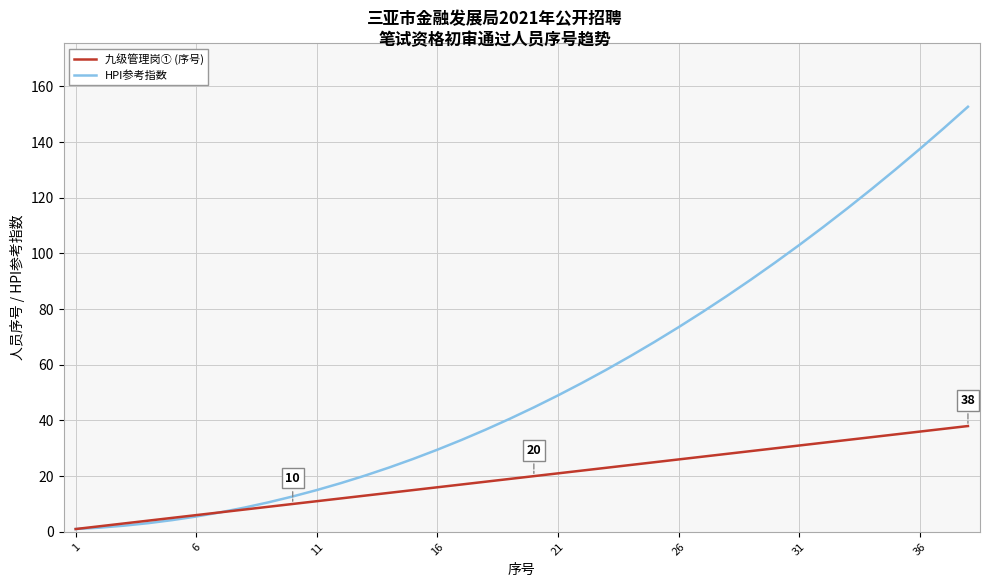

List the series in order of their peak value, highest first.

HPI参考指数, 九级管理岗① (序号)